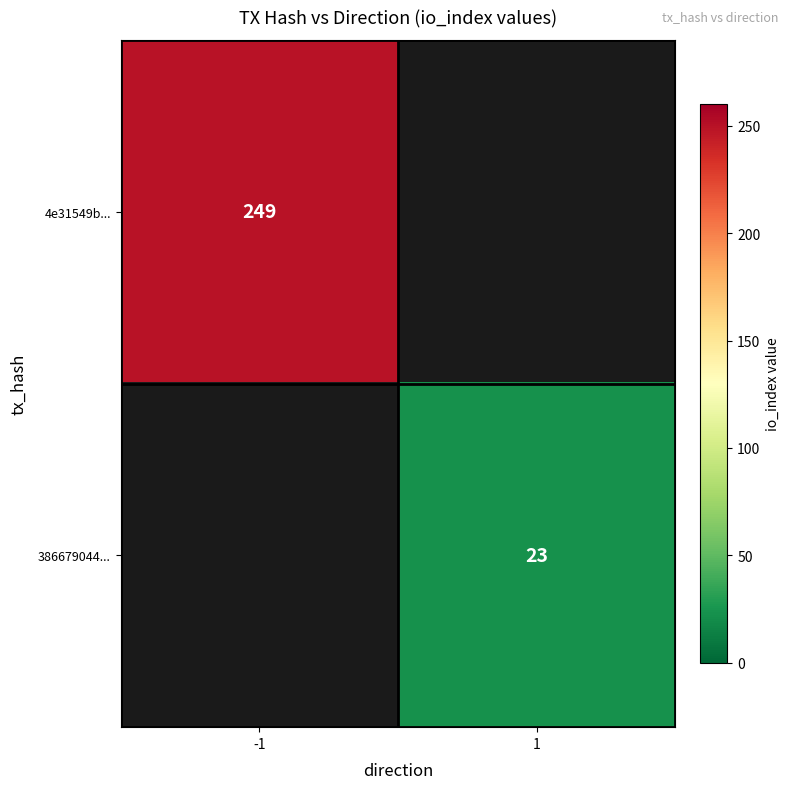

The value of 4e31549b... at -1 is 333. True or false?

False